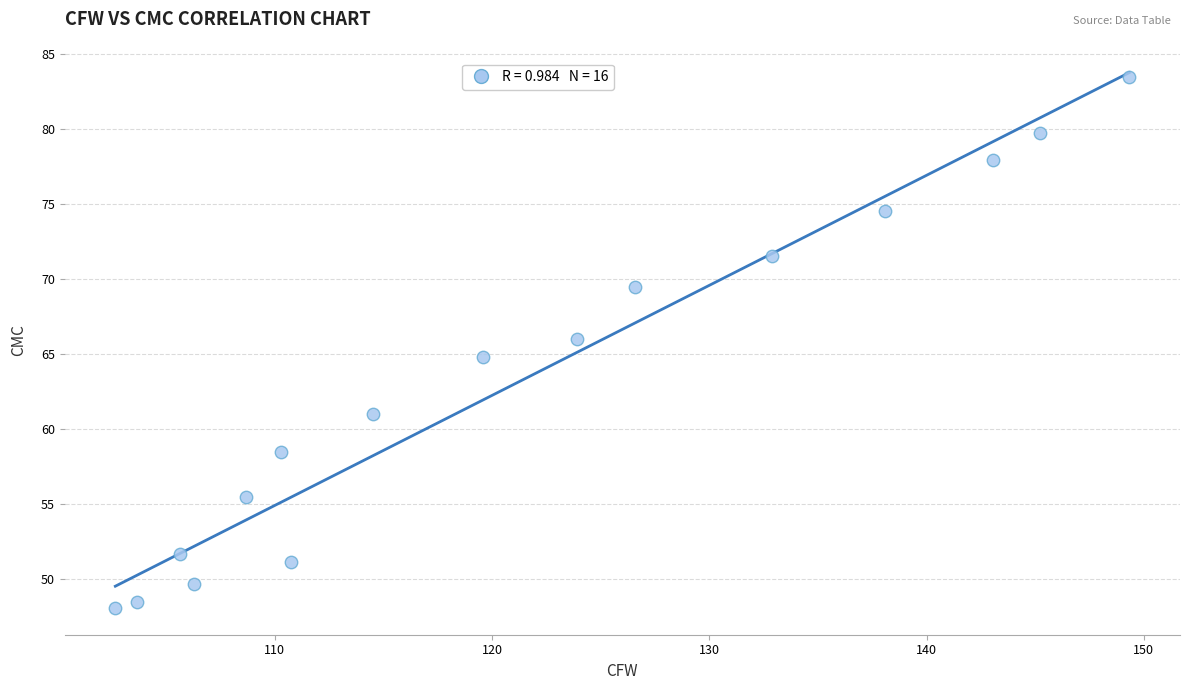

What is the range of X values (max minus min)?

46.7